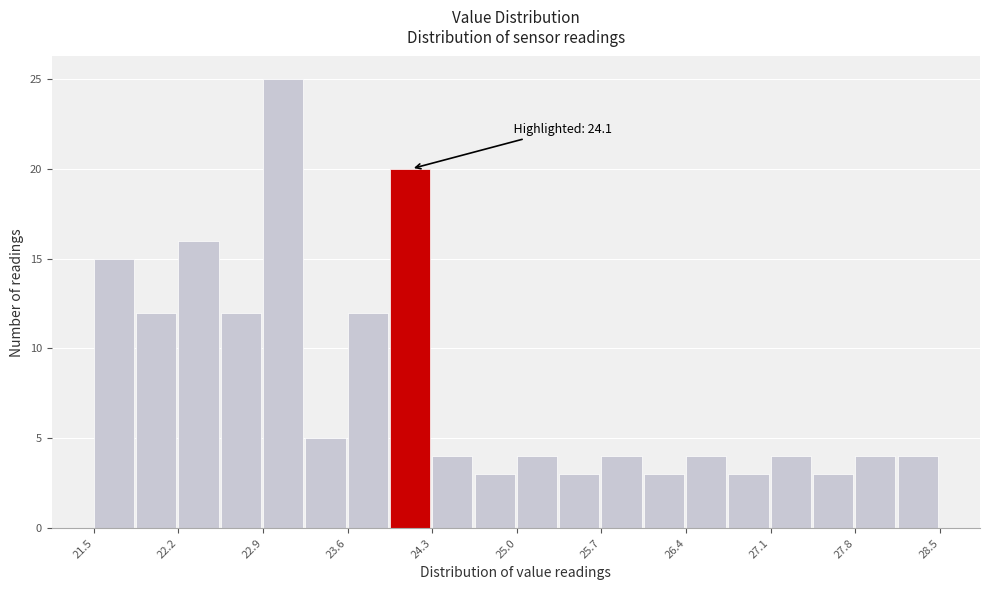

Read against the x-axis, roughly where is the centre of the tallest bar?

23.1